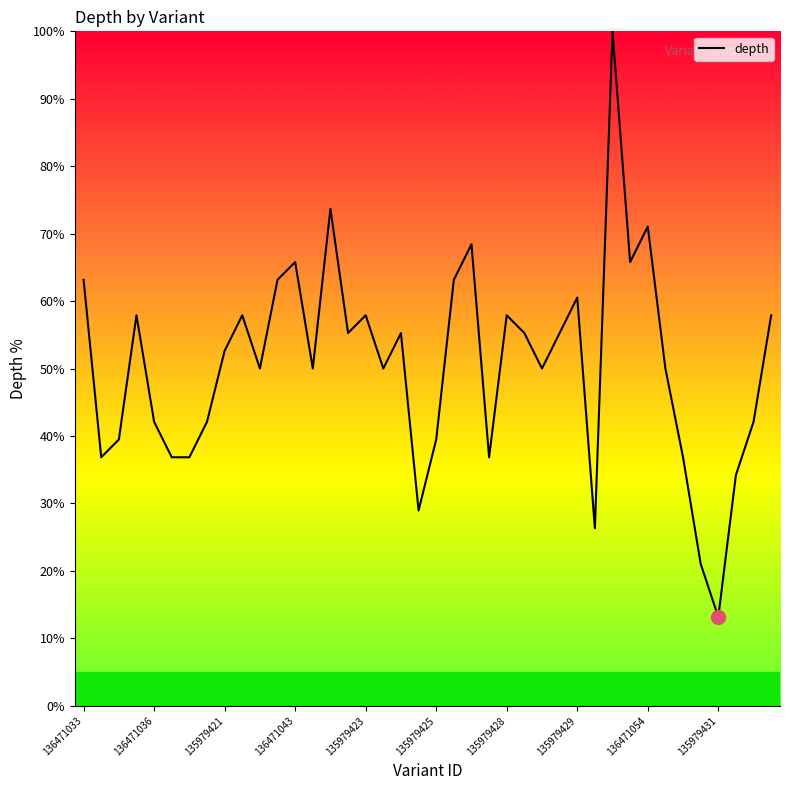

How many lines are shown in the chart?

1